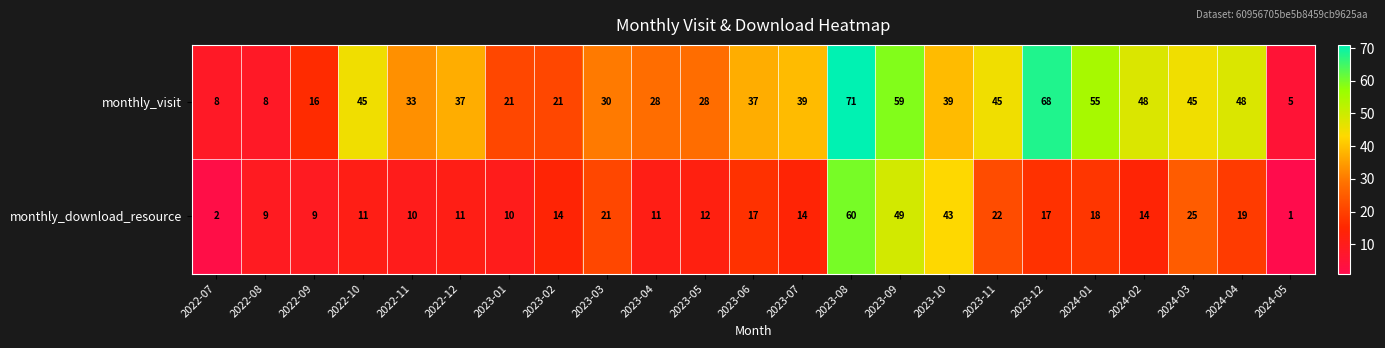

What is the difference between the maximum and minimum values in the monthly_download_resource series?

59